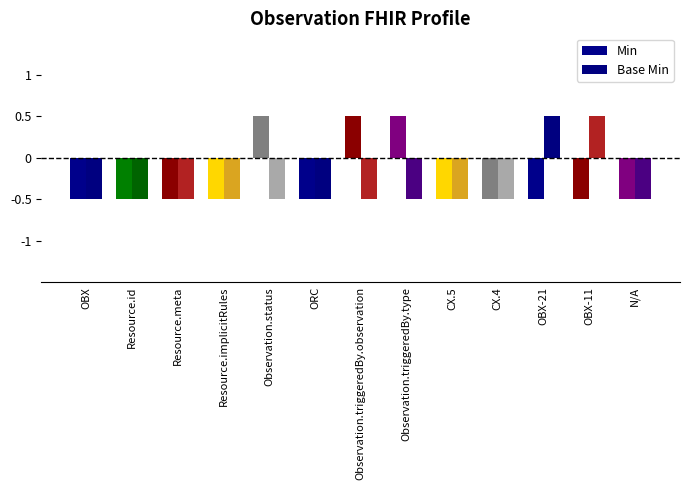

Which series changed the most between Resource.id and N/A?

Min